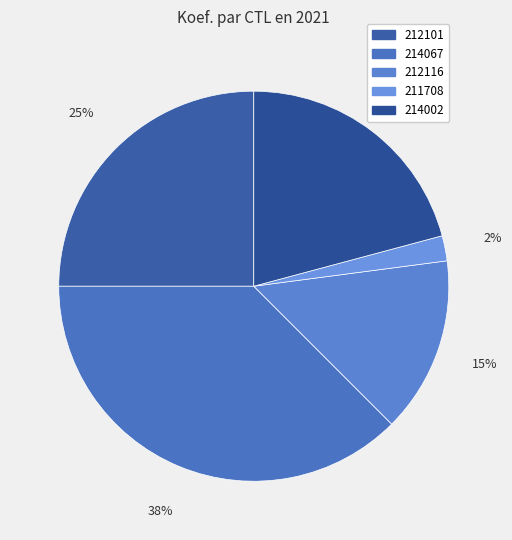

Which slice is the smallest?

211708